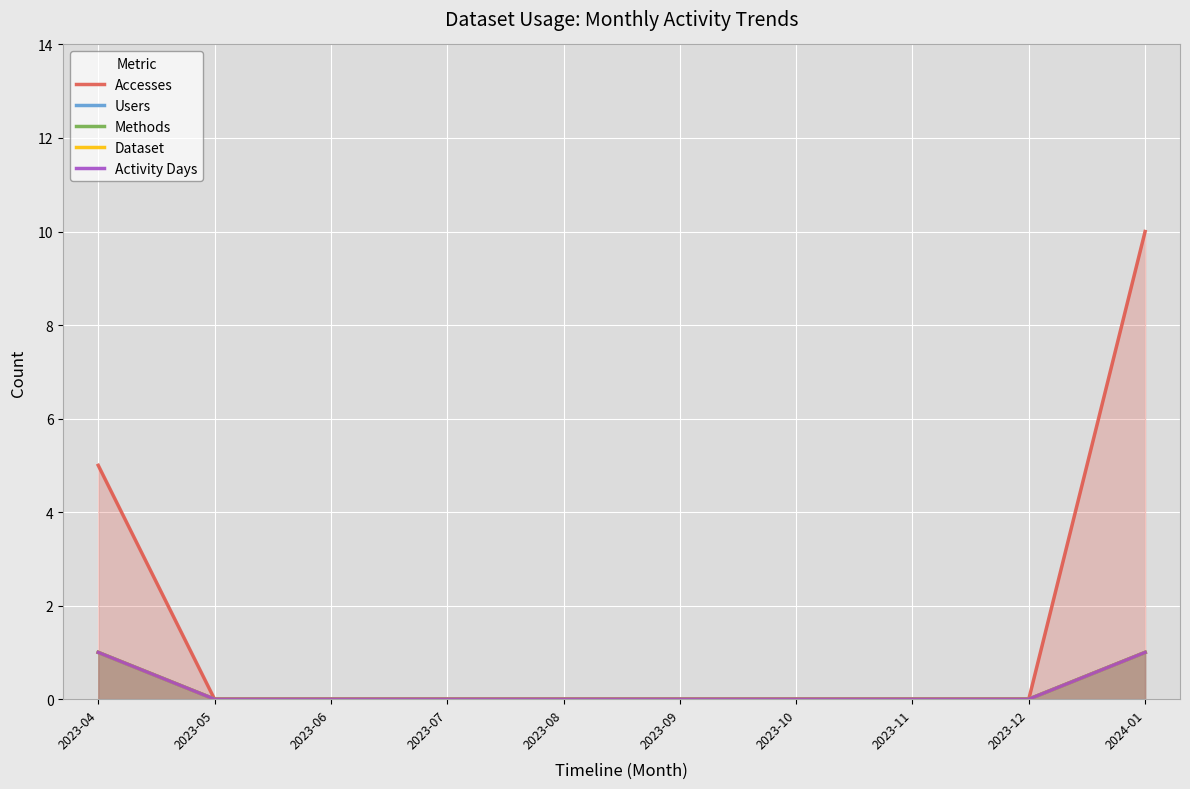

True or false: Accesses has more than 2 interior local peaks.

False